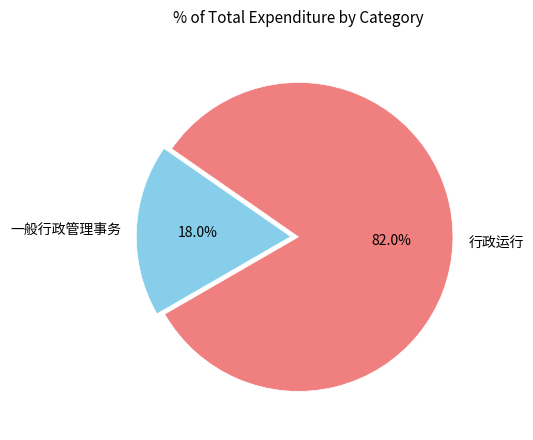

Which category accounts for the majority?

行政运行